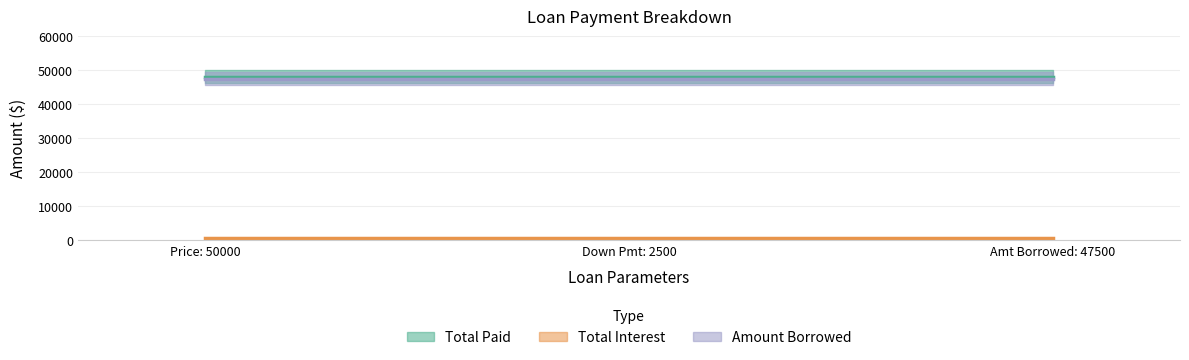

True or false: Amount Borrowed has a value of 31736 at Amt Borrowed: 47500.

False